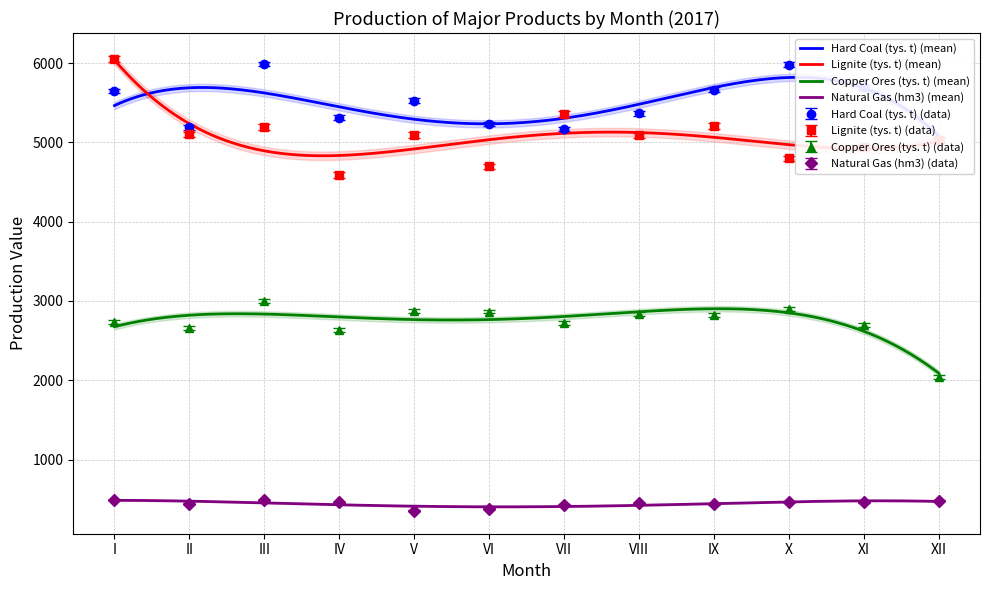

The Hard Coal (tys. t) series shows 5528 at V. True or false?

True